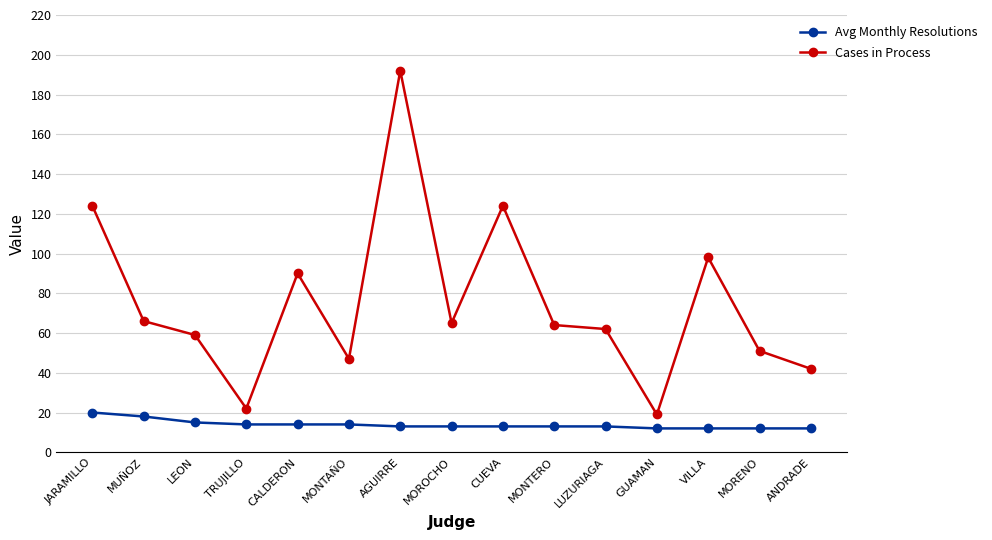

Which series has the largest total across all categories?

Cases in Process